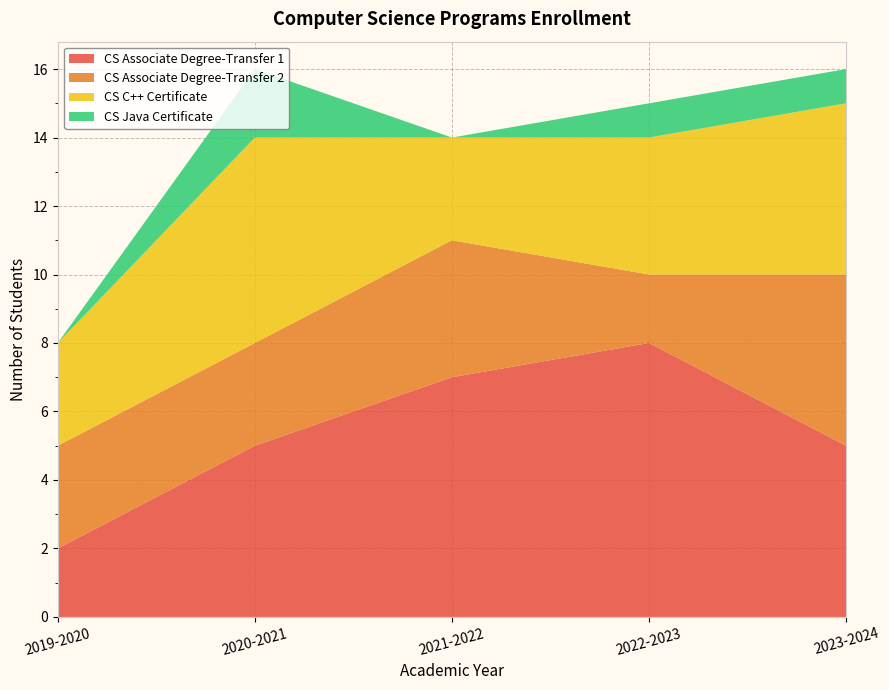

Reading right to left, transcribe all the data shown in this chart.

CS Associate Degree-Transfer 1: 5	8	7	5	2
CS Associate Degree-Transfer 2: 5	2	4	3	3
CS C++ Certificate: 5	4	3	6	3
CS Java Certificate: 1	1	0	2	0